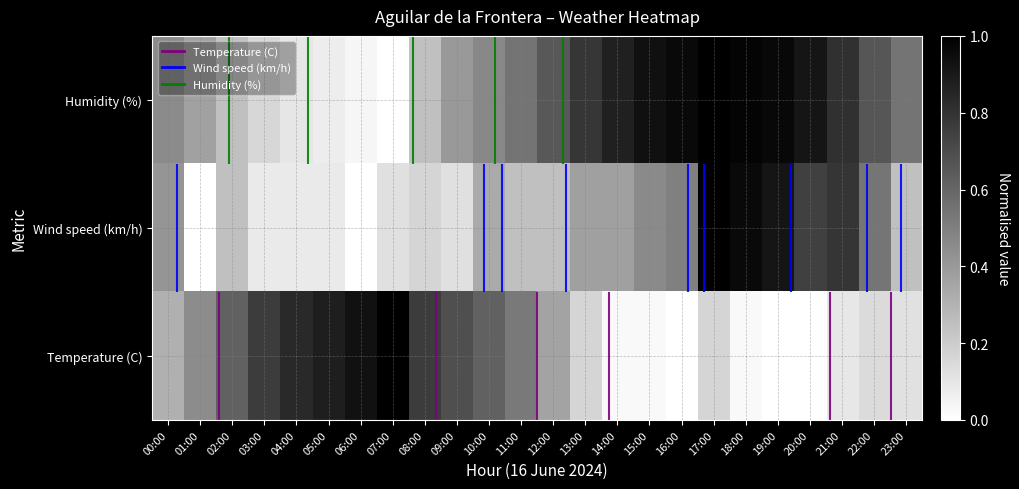

What is the approximate value of Wind speed (km/h) at 13:00?

0.4